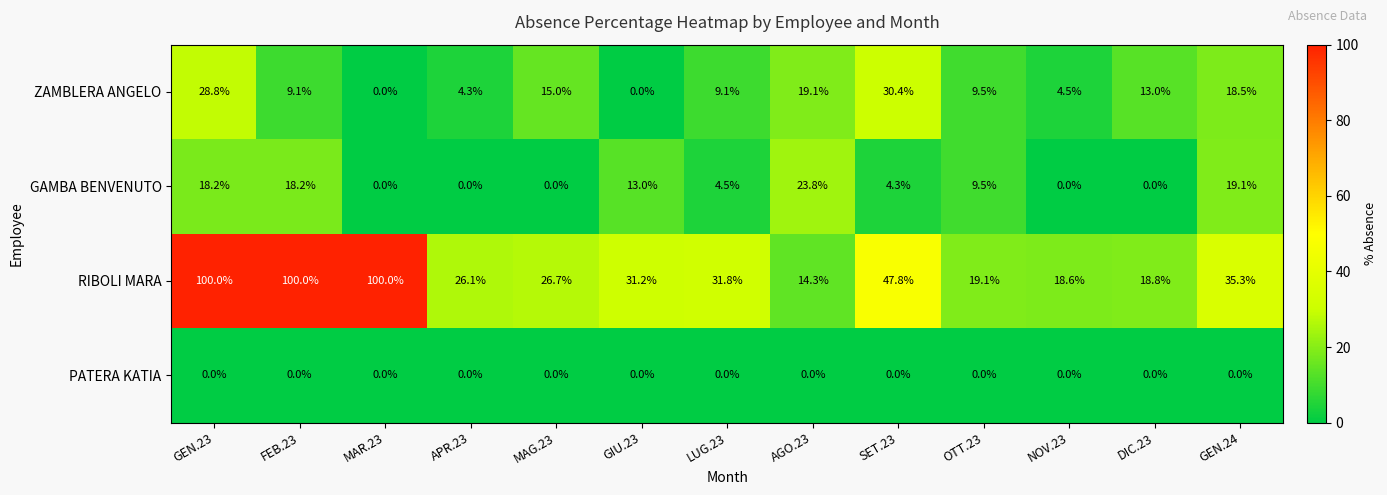

At which label does ZAMBLERA ANGELO first exceed 9?

GEN.23